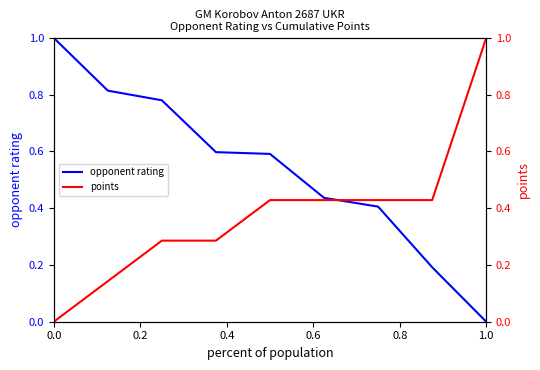

True or false: opponent rating has a value of -0.3 at 1.0.

False